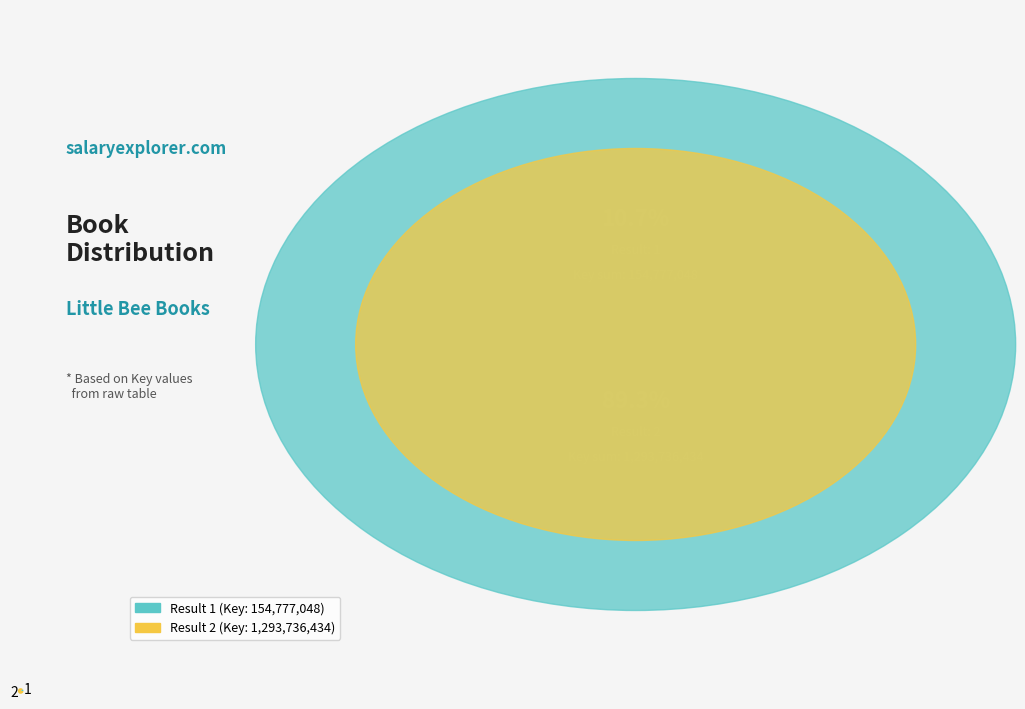

What is the largest slice in the pie chart?

2